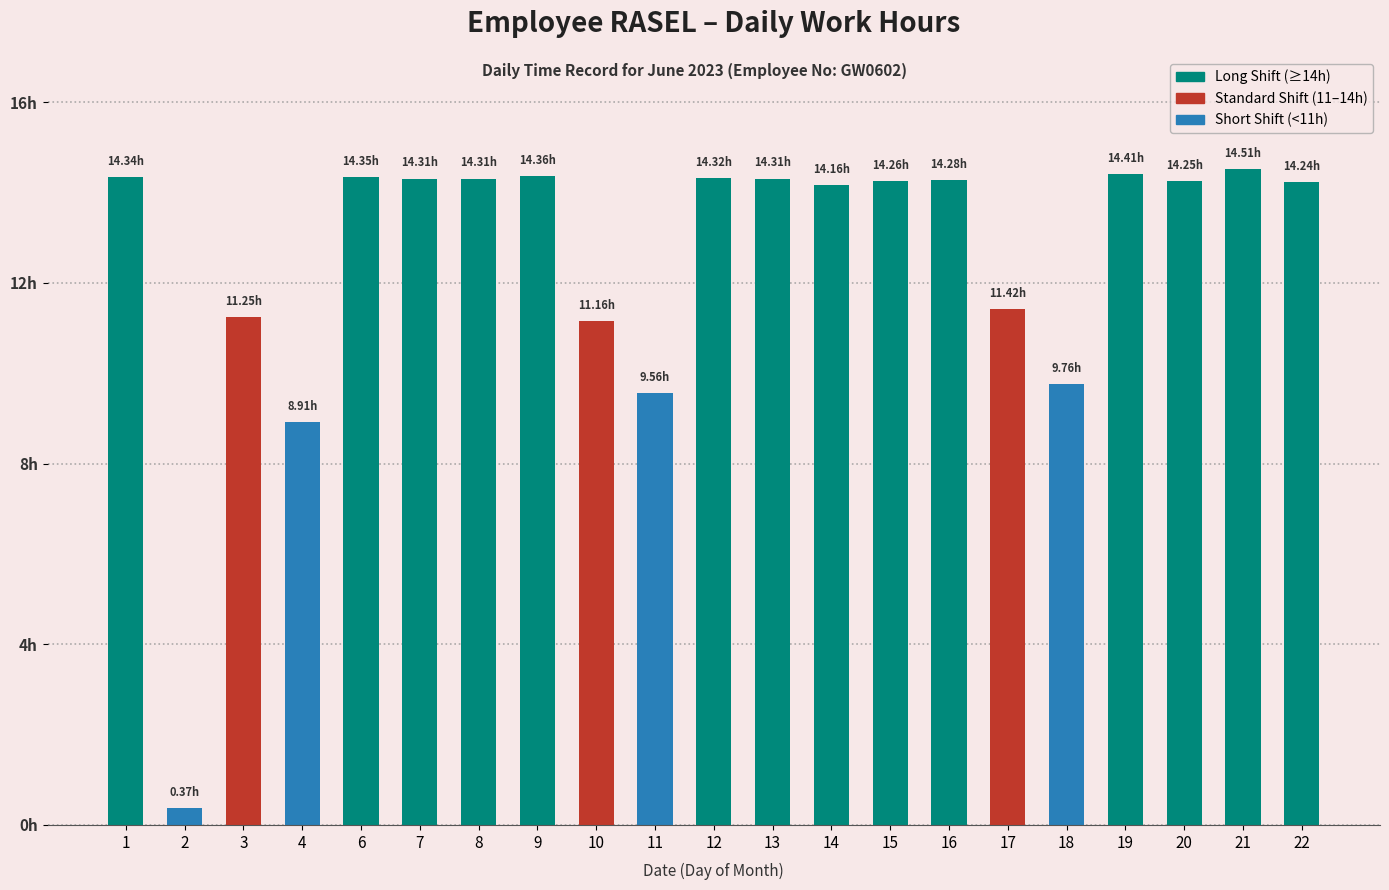

What is the difference between the maximum and second lowest values?

5.6